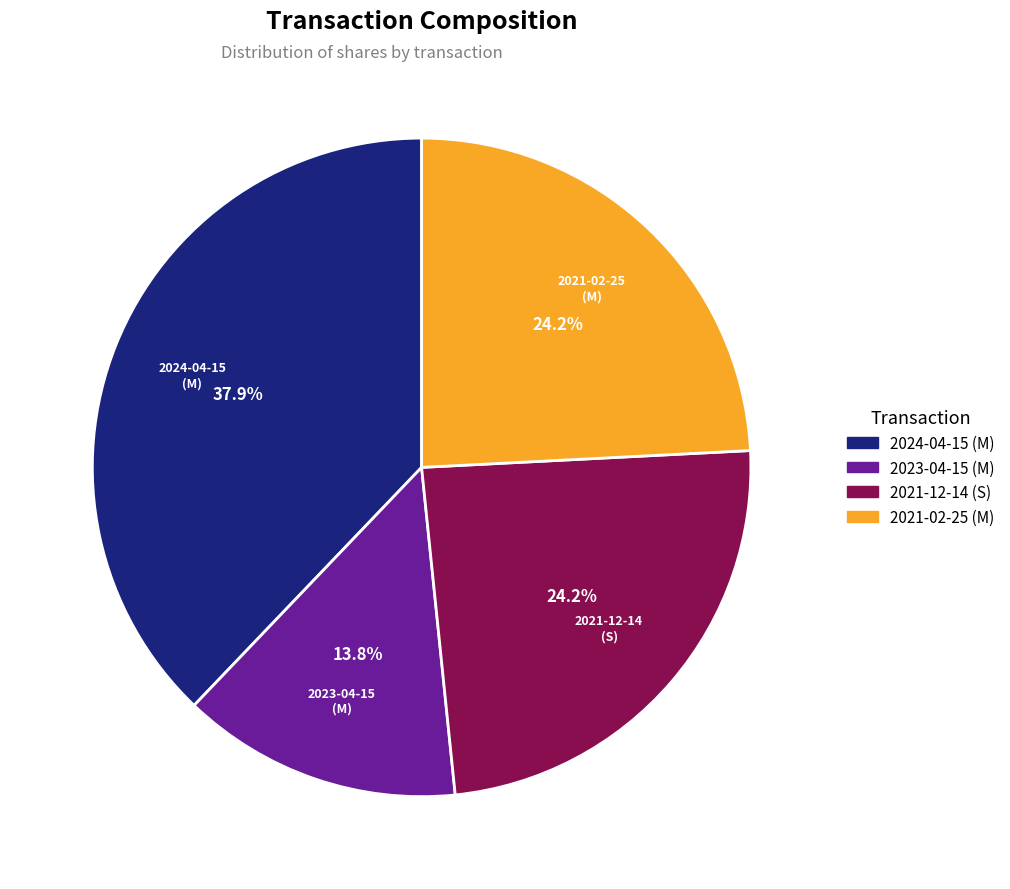

What is the ratio of the value at 2024-04-15 (M) to the value at 2021-02-25 (M)?

1.6